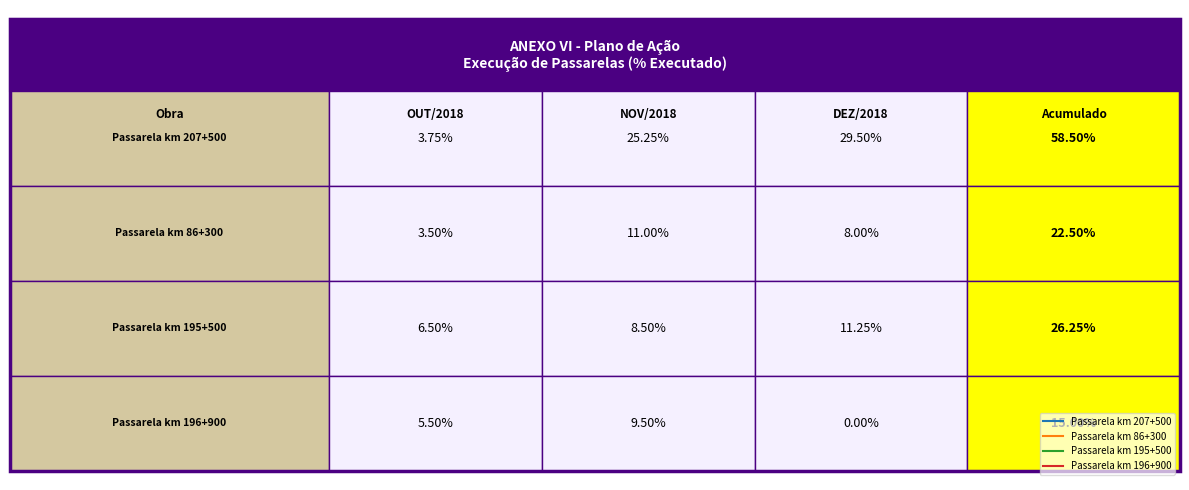

At DEZ/2018, list the series in order from largest to smallest.

Passarela km 207+500, Passarela km 195+500, Passarela km 86+300, Passarela km 196+900